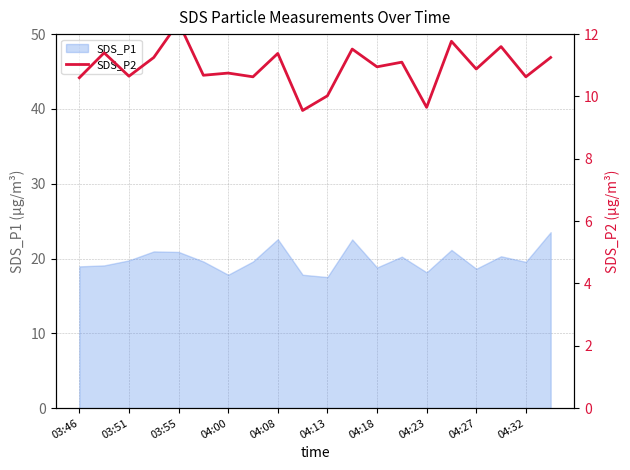

Does the chart display data point markers on the line(s)?

No